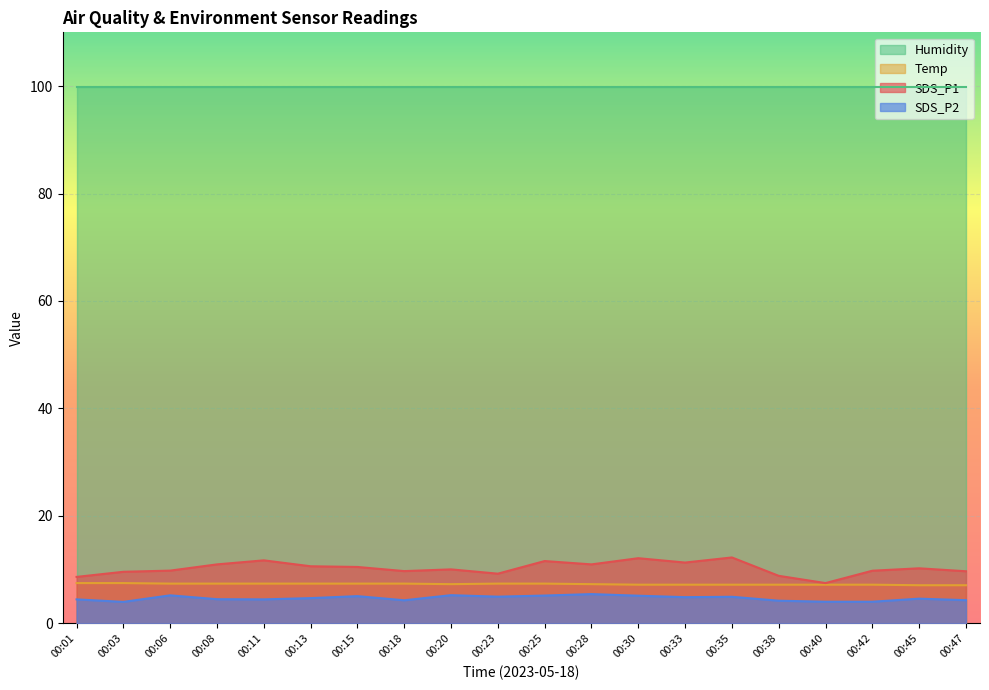

Rank the series by their maximum value, from highest to lowest.

Humidity, SDS_P1, Temp, SDS_P2